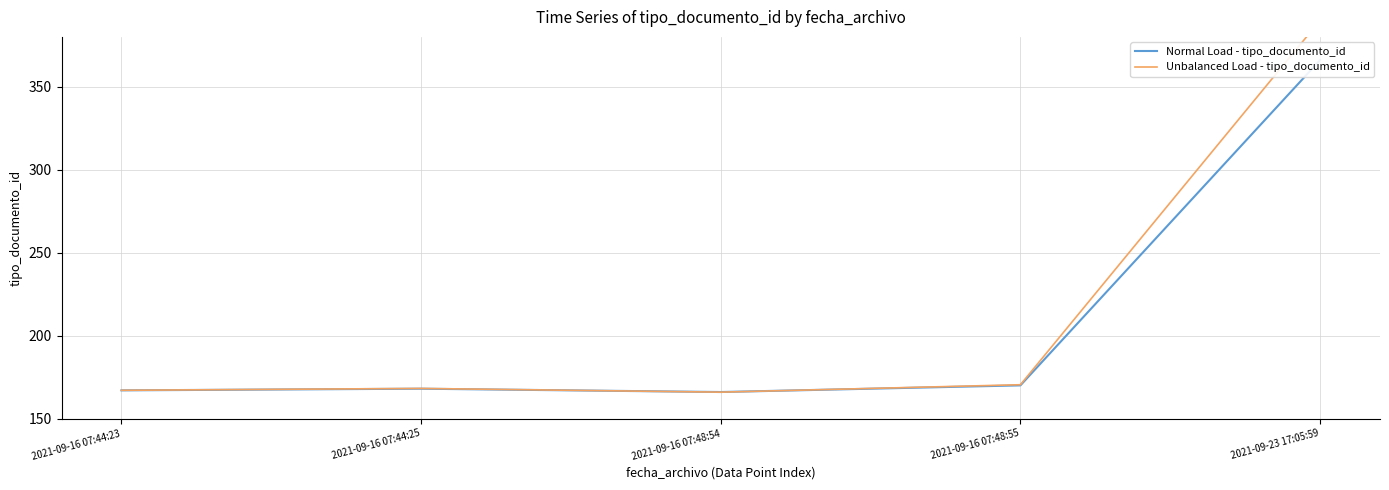

What is the difference between the highest and lowest values at 2021-09-16 07:48:55?

0.4